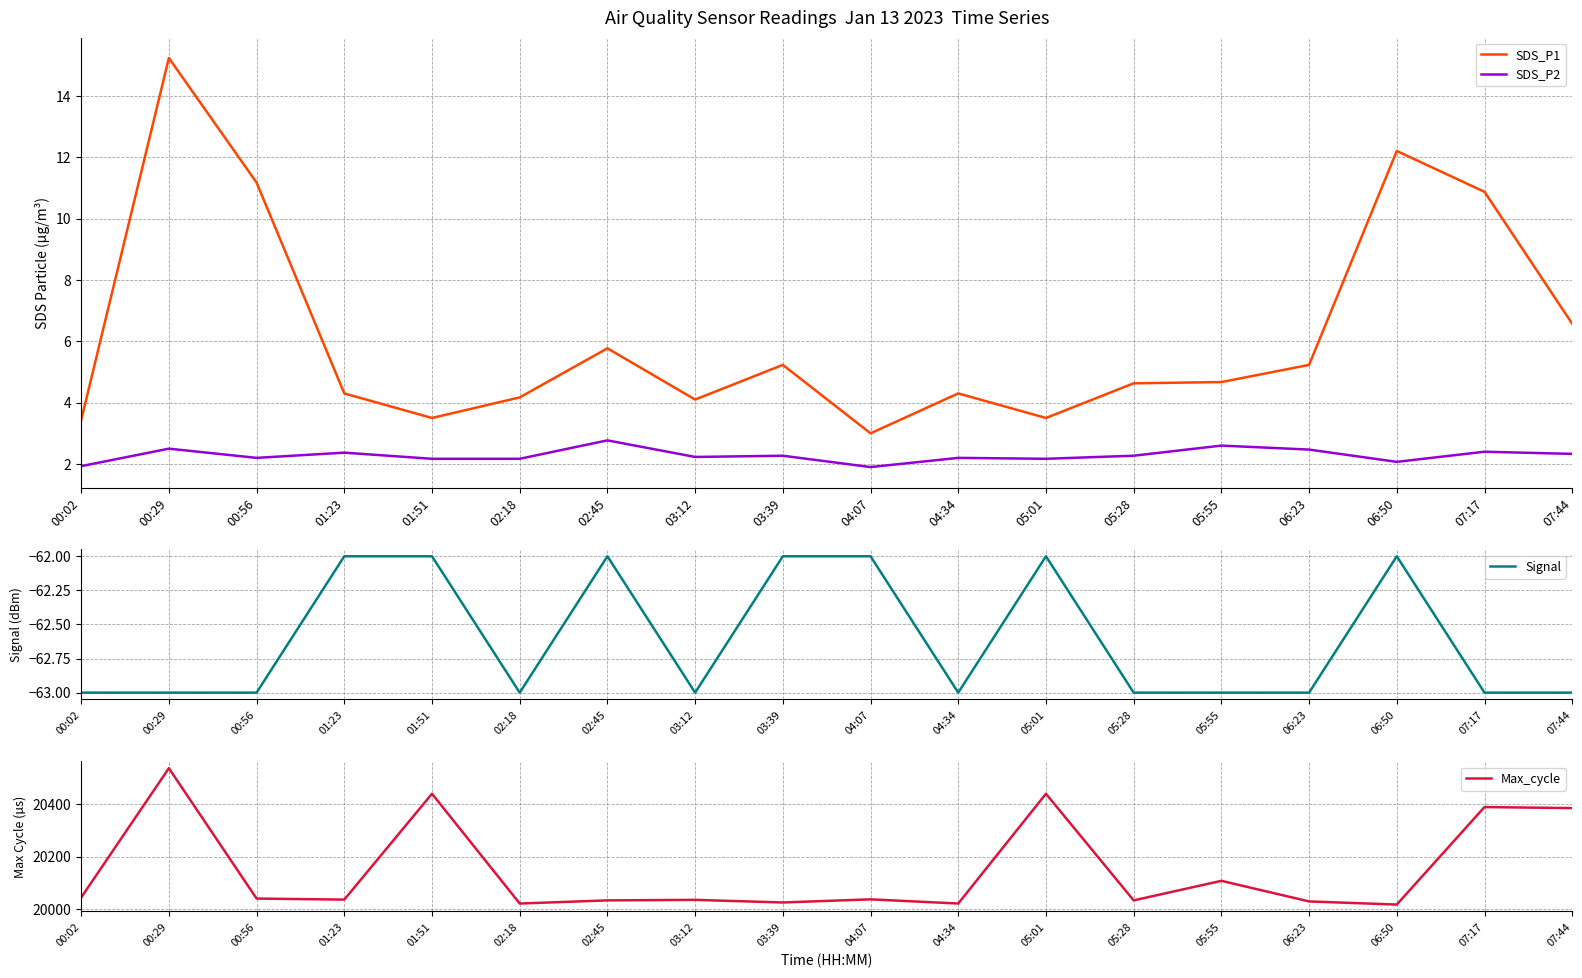

Where is SDS_P1 nearest to the value 9?

07:17